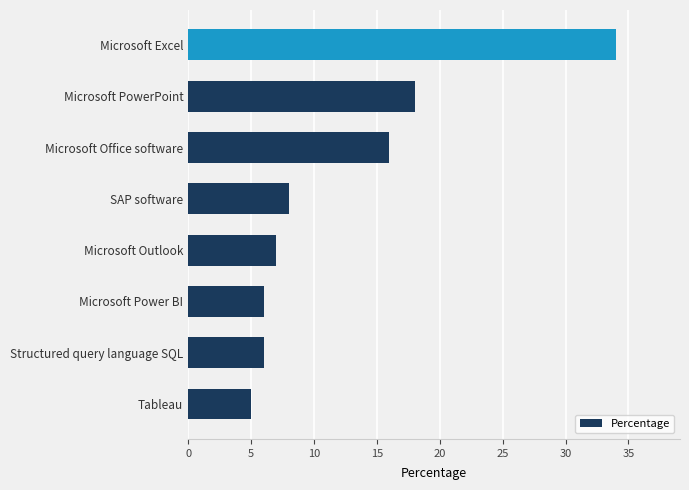

The value at Microsoft Office software is 16. True or false?

True